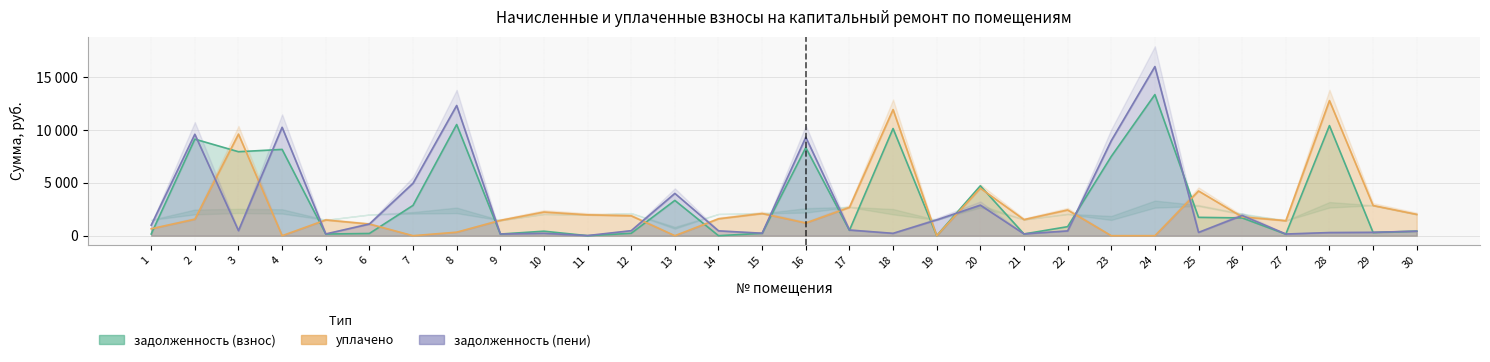

Reading right to left, list all the values displayed in this chart.

задолженность (взнос): 427.2	302.9	10418.5	143.6	1680.9	1735.7	13353.6	7498.6	853.5	162.0	4720.5	0.0	10143.6	507.1	8337.0	223.2	0.0	3338.4	225.2	0.4	424.9	153.9	10521.2	2868.4	208.6	157.8	8165.5	7946.6	9138.6	158.2
уплачено: 2015.5	2852.9	12786.2	1413.8	1779.0	4230.5	0.0	0.0	2433.1	1523.0	4492.0	0.0	11935.4	2676.1	1203.0	2096.4	1598.2	0.0	1879.9	1974.0	2238.5	1447.5	332.0	0.0	1101.5	1487.0	0.0	9613.4	1555.0	656.7
задолженность (пени): 427.4	317.9	296.0	158.6	1912.5	311.9	16007.2	8988.6	451.3	169.9	2892.2	1495.2	224.0	535.5	9318.2	234.3	457.1	4001.8	473.3	11.4	227.6	160.8	12322.3	4960.7	1102.3	165.9	10257.7	476.4	9599.3	996.7